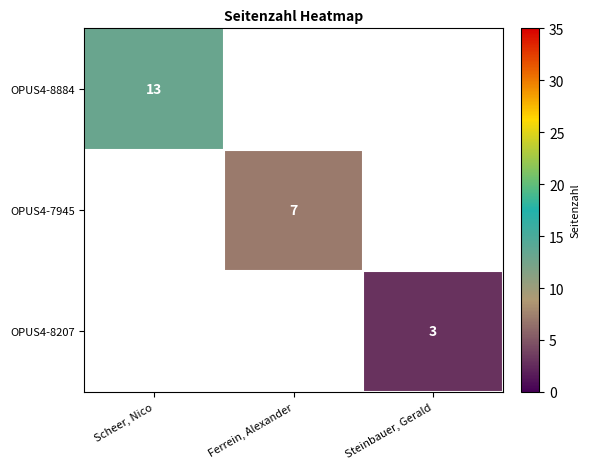

True or false: OPUS4-8884 has a value of 13 at Scheer, Nico.

True